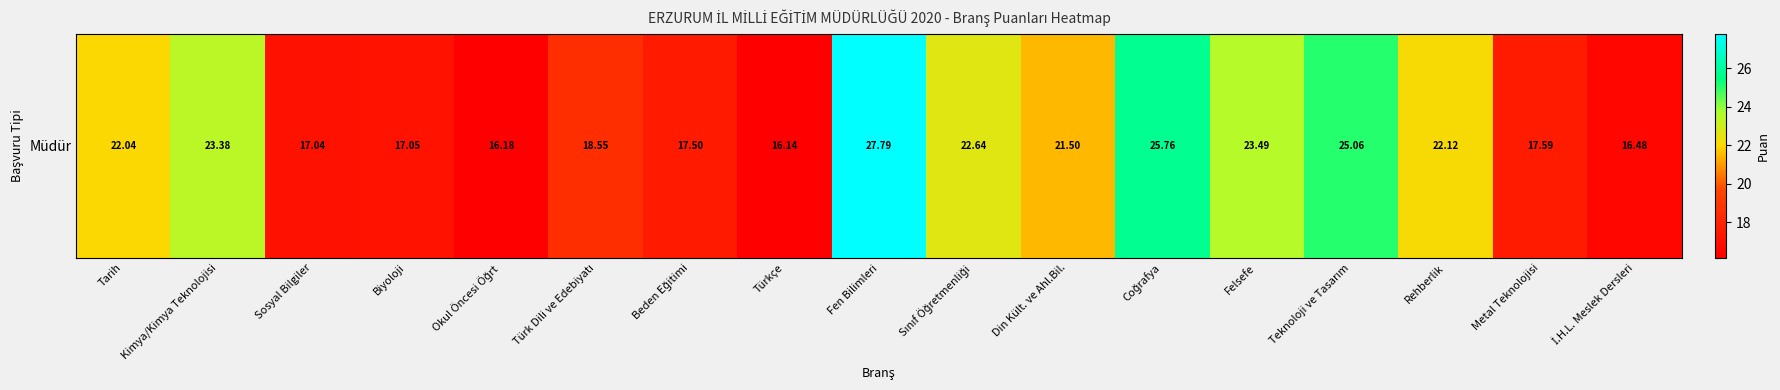

Rank the categories by value from lowest to highest.

Türkçe, Okul Öncesi Öğrt, İ.H.L. Meslek Dersleri, Sosyal Bilgiler, Biyoloji, Beden Eğitimi, Metal Teknolojisi, Türk Dili ve Edebiyatı, Din Kült. ve Ahl.Bil., Tarih, Rehberlik, Sınıf Öğretmenliği, Kimya/Kimya Teknolojisi, Felsefe, Teknoloji ve Tasarım, Coğrafya, Fen Bilimleri